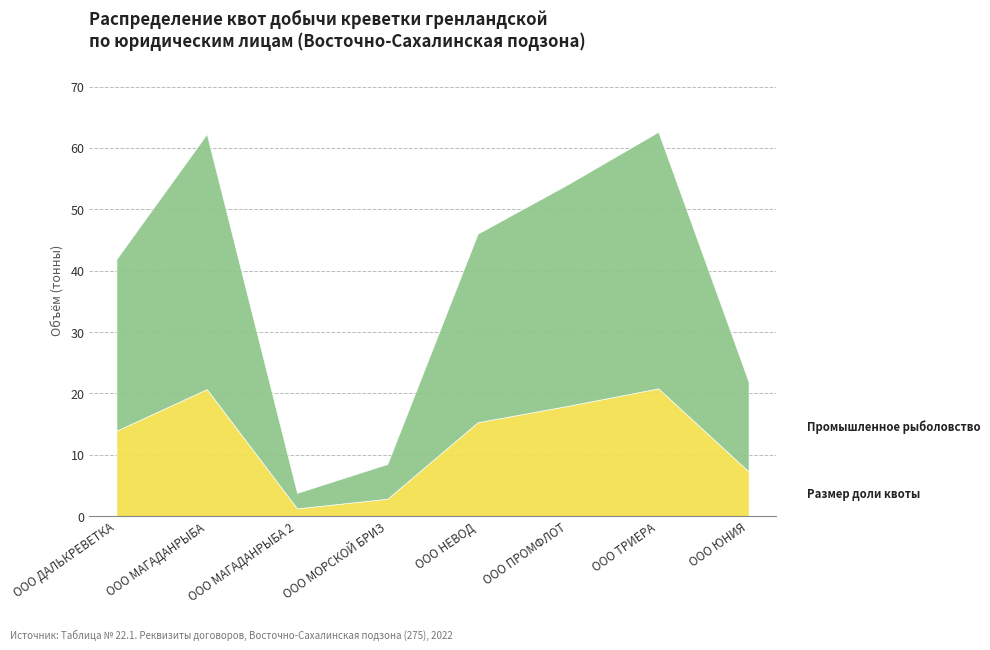

What is the minimum value shown in the chart?

1.3